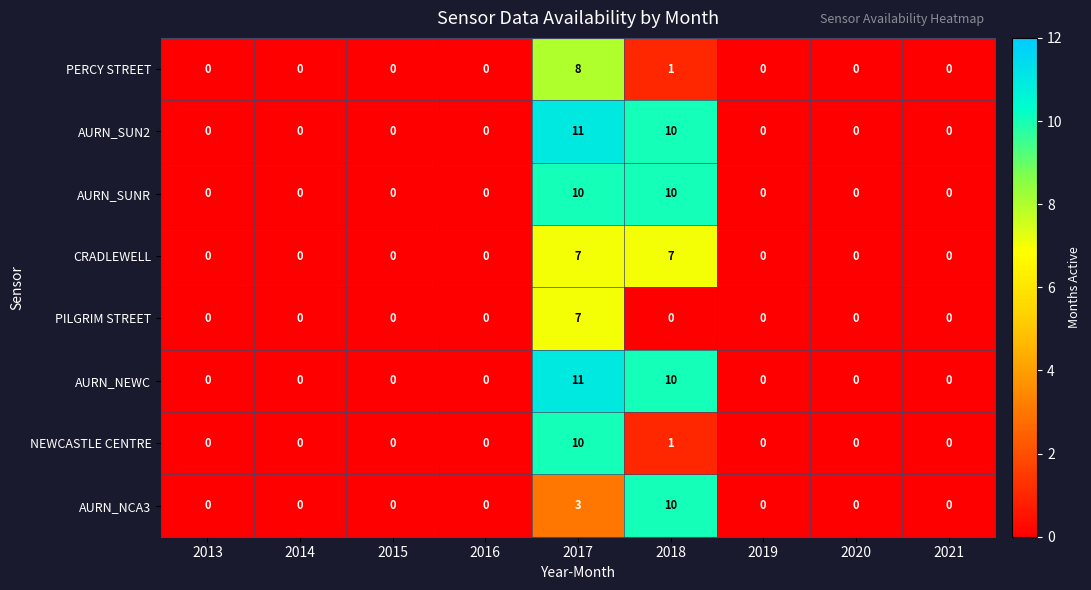

At which category is the sum across all series the highest?

2017